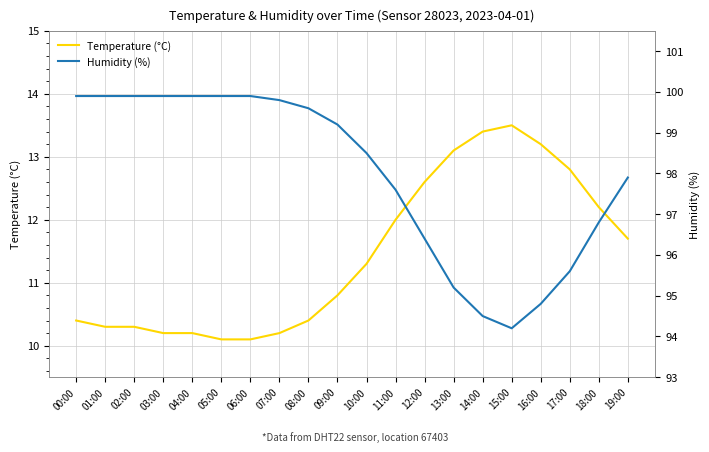

Which series changed the most between 06:00 and 11:00?

Humidity (%)